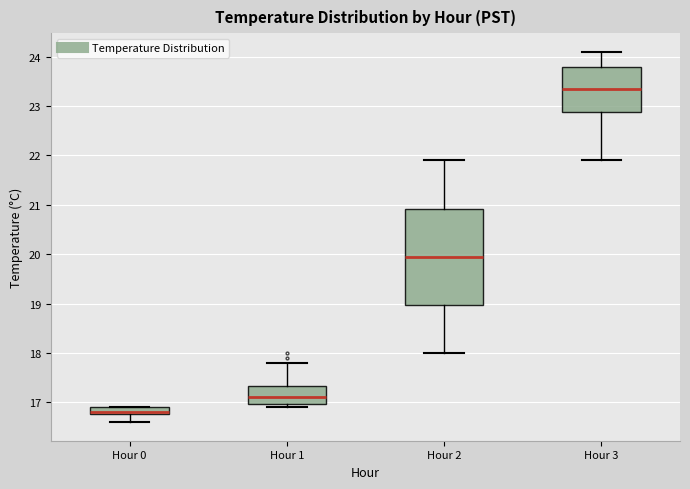

Comparing the boxes themselves (not the whiskers), which one is the tallest?

Hour 2